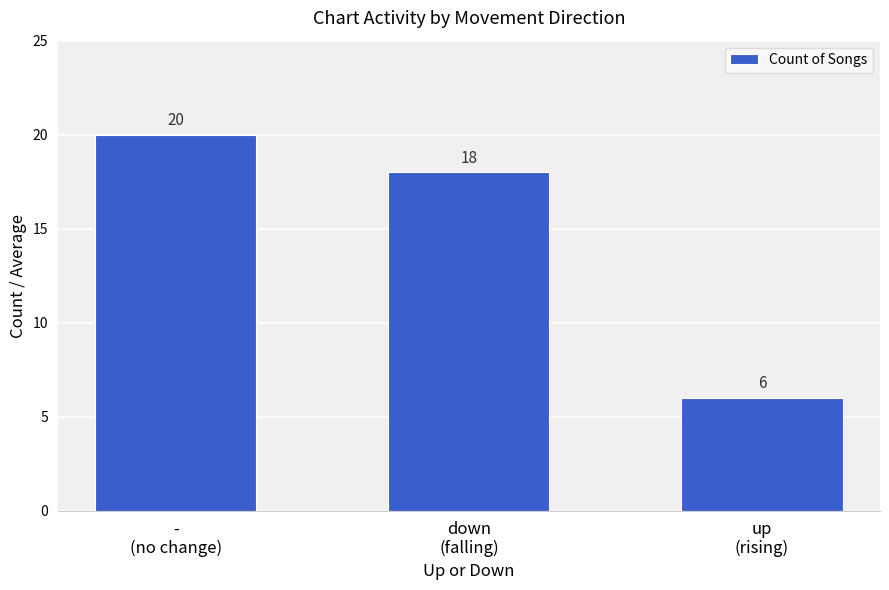

True or false: the data shows 10 at -
(no change).

False